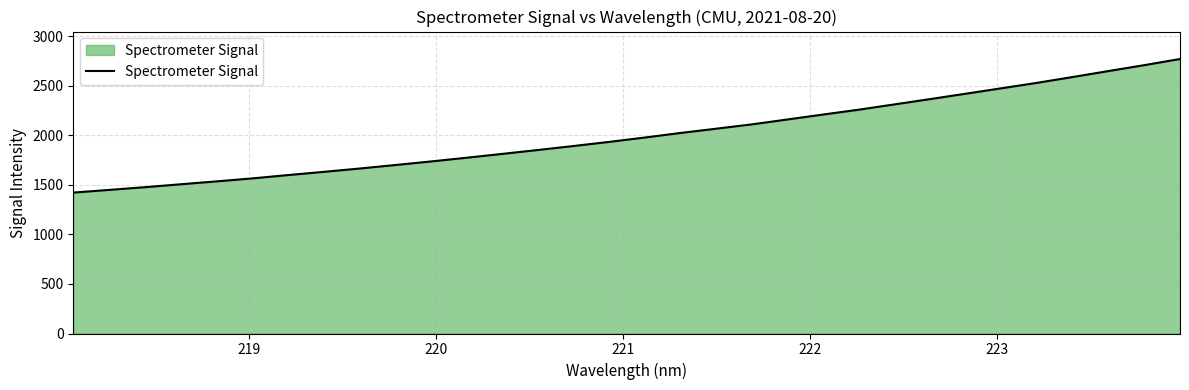

What is the minimum value shown in the chart?

1421.0